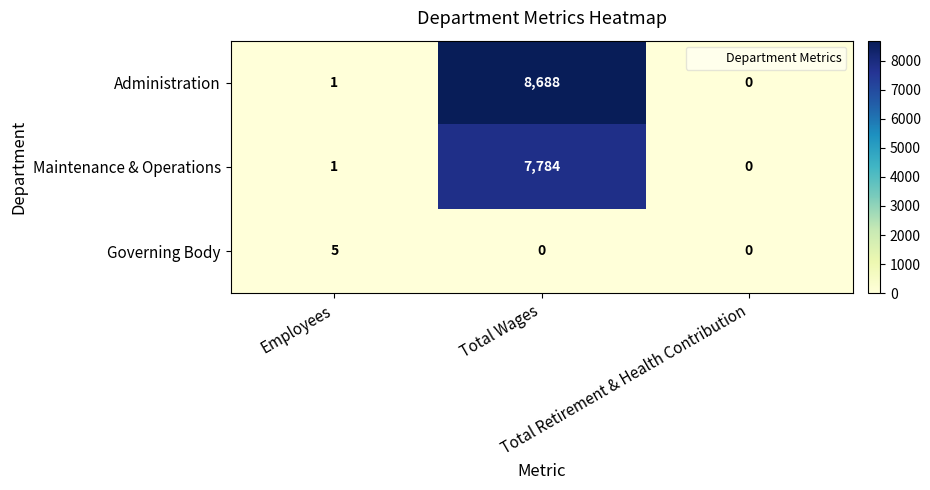

Which series has the largest range (max minus min)?

Administration